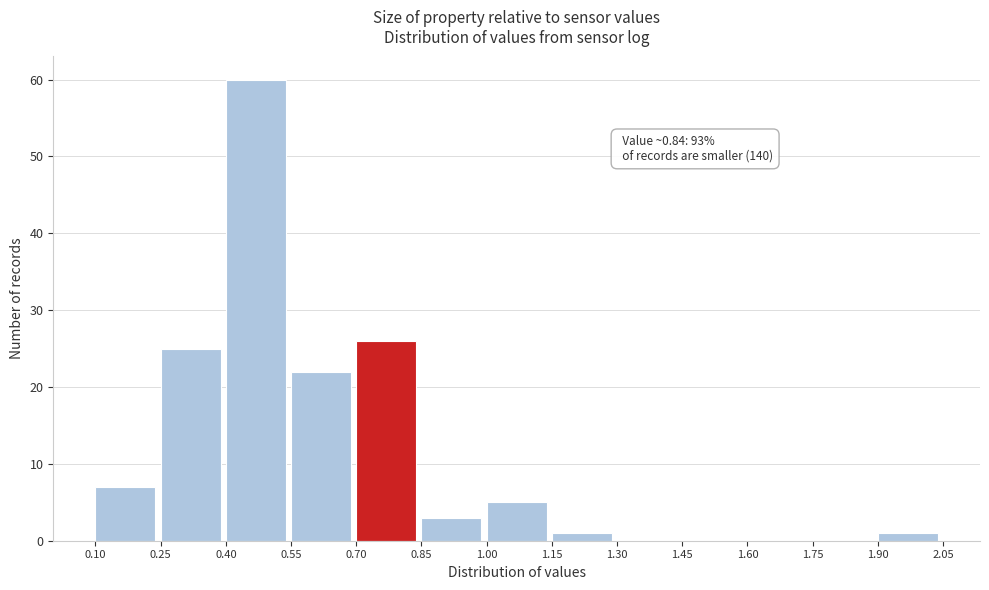

Over which range of the x-axis is the bar tallest?

0.40 to 0.55